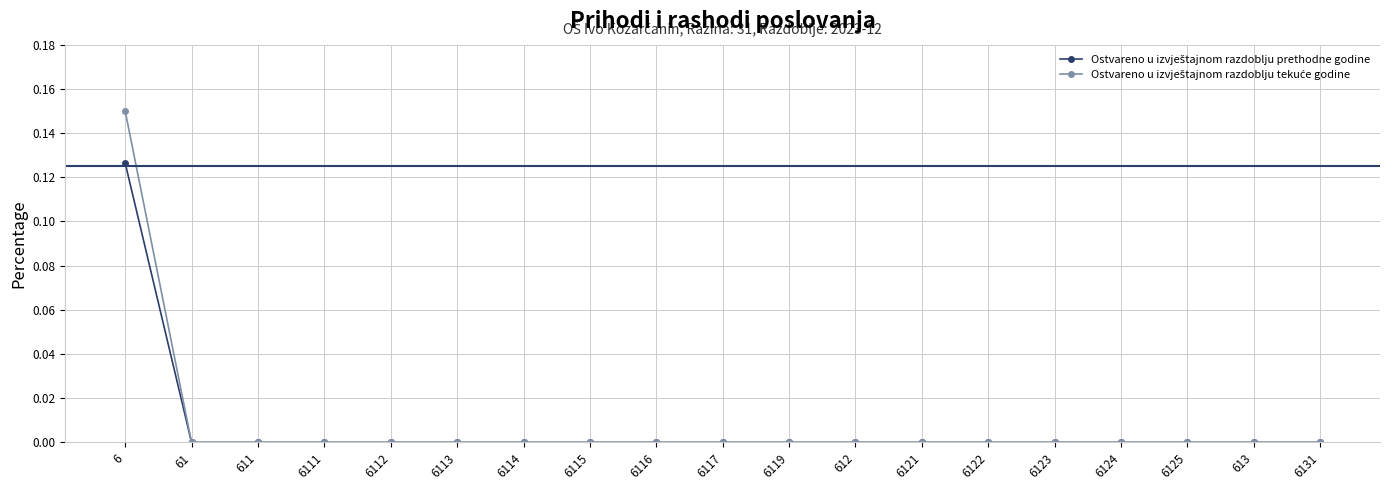

What is the label of the 8th point from the left?

6115